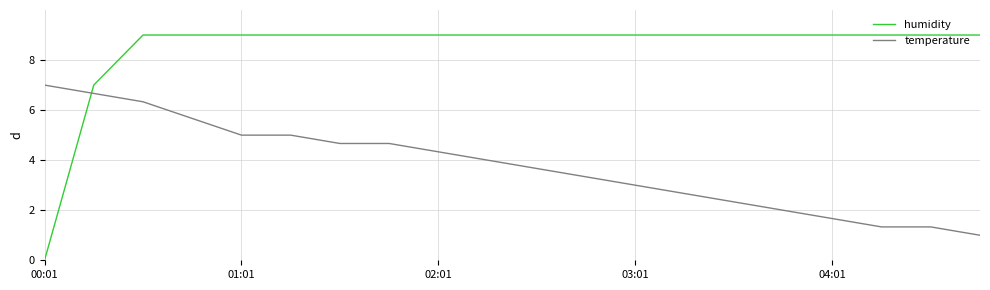

List the series in order of their peak value, highest first.

humidity, temperature